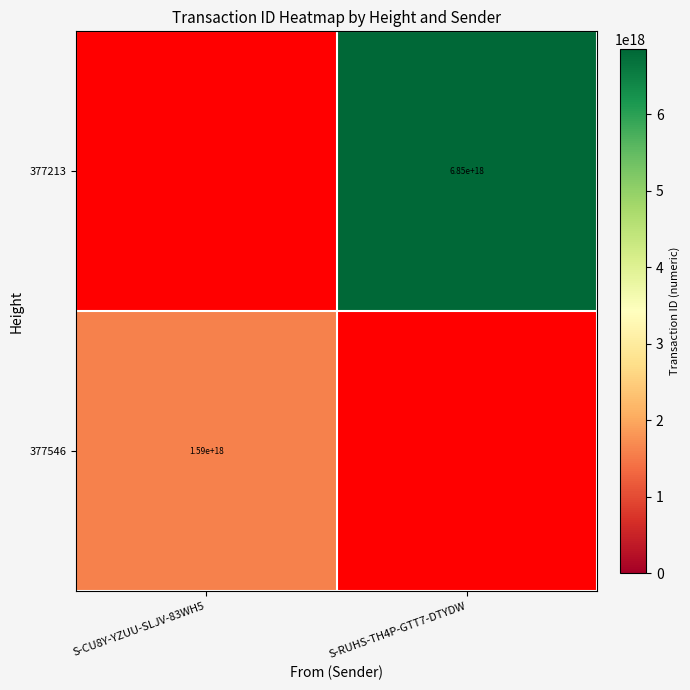

Count the number of categories in the chart.

2